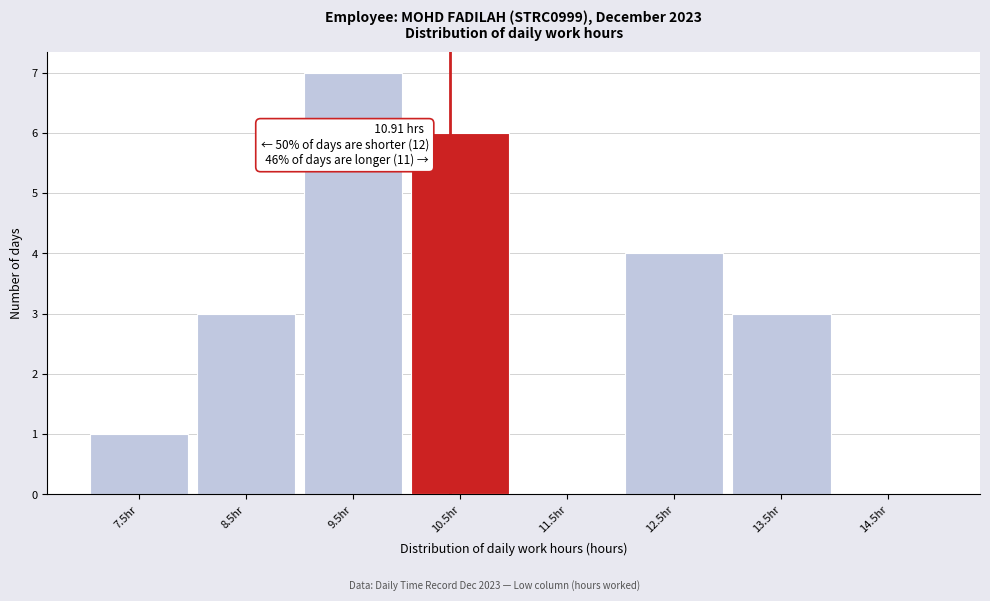

Reading right to left, what are all the values shown in this chart?

14.5hr=0	13.5hr=3	12.5hr=4	11.5hr=0	10.5hr=6	9.5hr=7	8.5hr=3	7.5hr=1